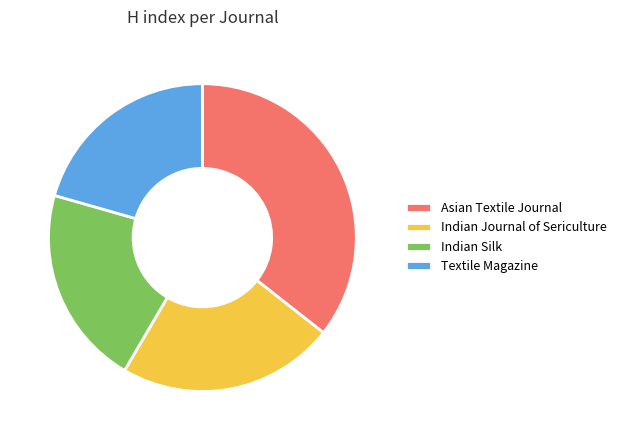

Which slice is the largest?

Asian Textile Journal